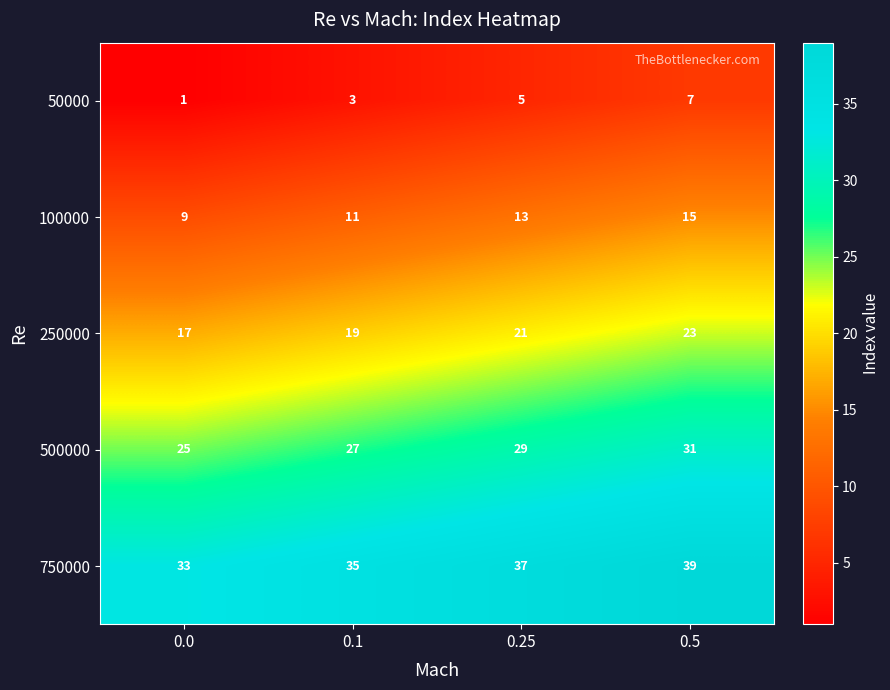

Reading right to left, list all the values displayed in this chart.

50000: 0.5=7	0.25=5	0.1=3	0.0=1
100000: 0.5=15	0.25=13	0.1=11	0.0=9
250000: 0.5=23	0.25=21	0.1=19	0.0=17
500000: 0.5=31	0.25=29	0.1=27	0.0=25
750000: 0.5=39	0.25=37	0.1=35	0.0=33